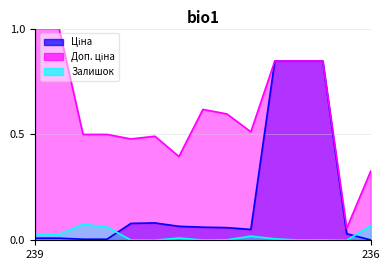

What is the highest value of the Залишок series?

0.1